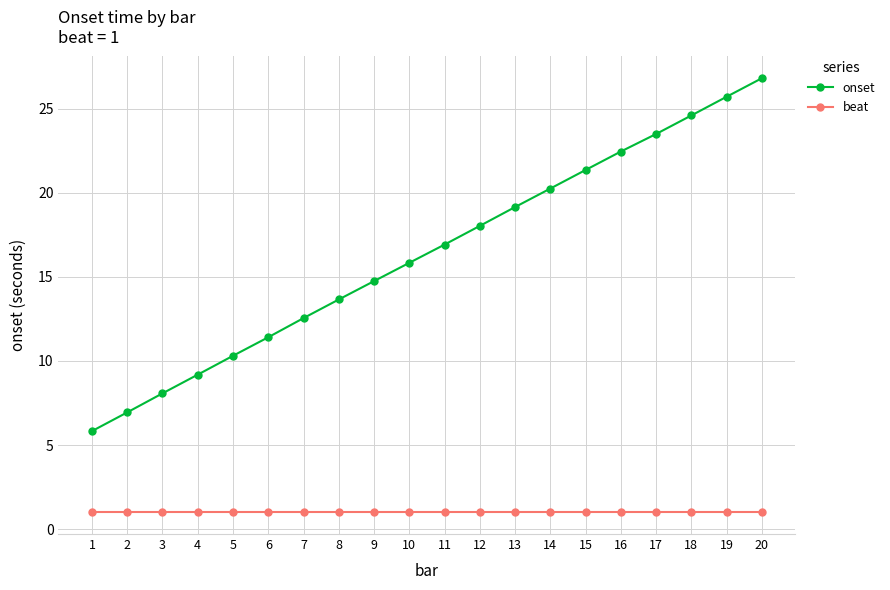

What is the approximate value of beat at 1?

1.0